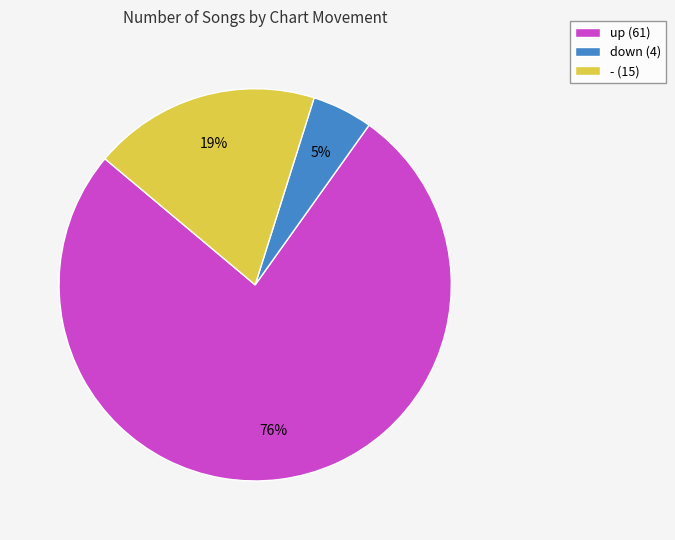

Is the sum of - (15) and down (4) greater than half?

No